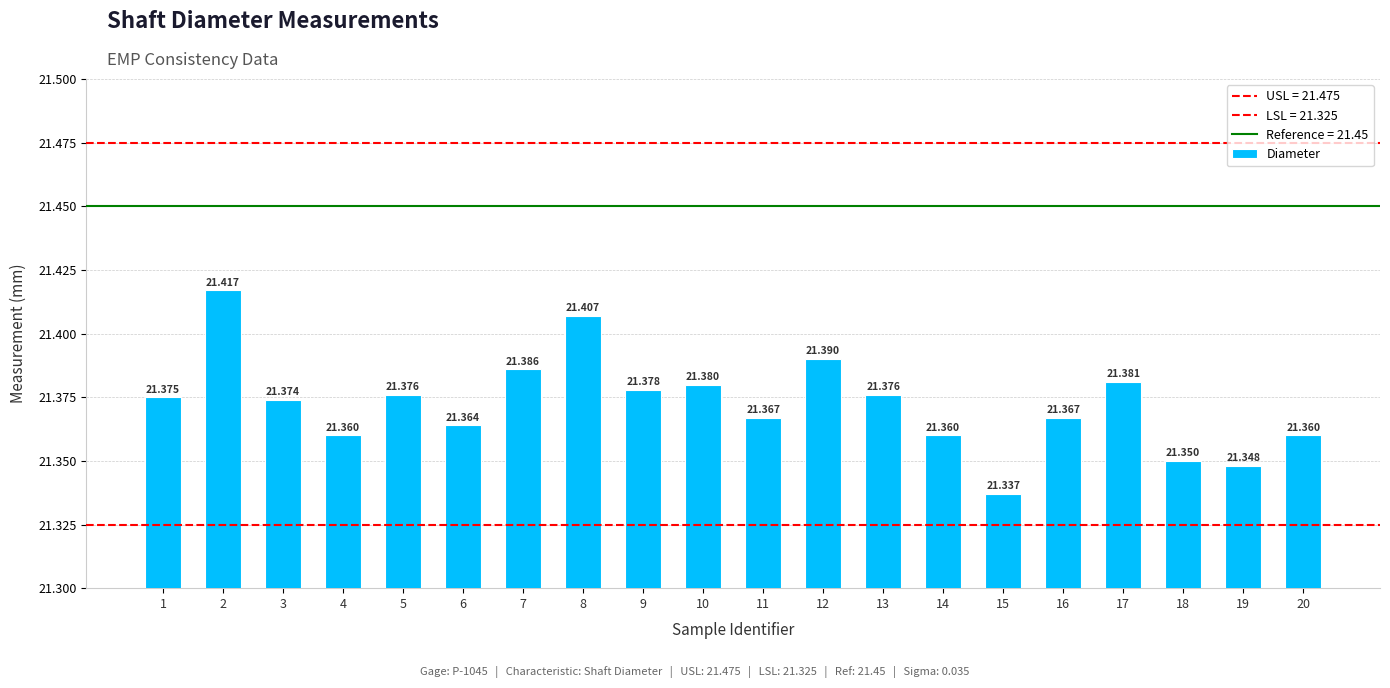

Reading right to left, list all the values displayed in this chart.

20=21.4	19=21.3	18=21.4	17=21.4	16=21.4	15=21.3	14=21.4	13=21.4	12=21.4	11=21.4	10=21.4	9=21.4	8=21.4	7=21.4	6=21.4	5=21.4	4=21.4	3=21.4	2=21.4	1=21.4